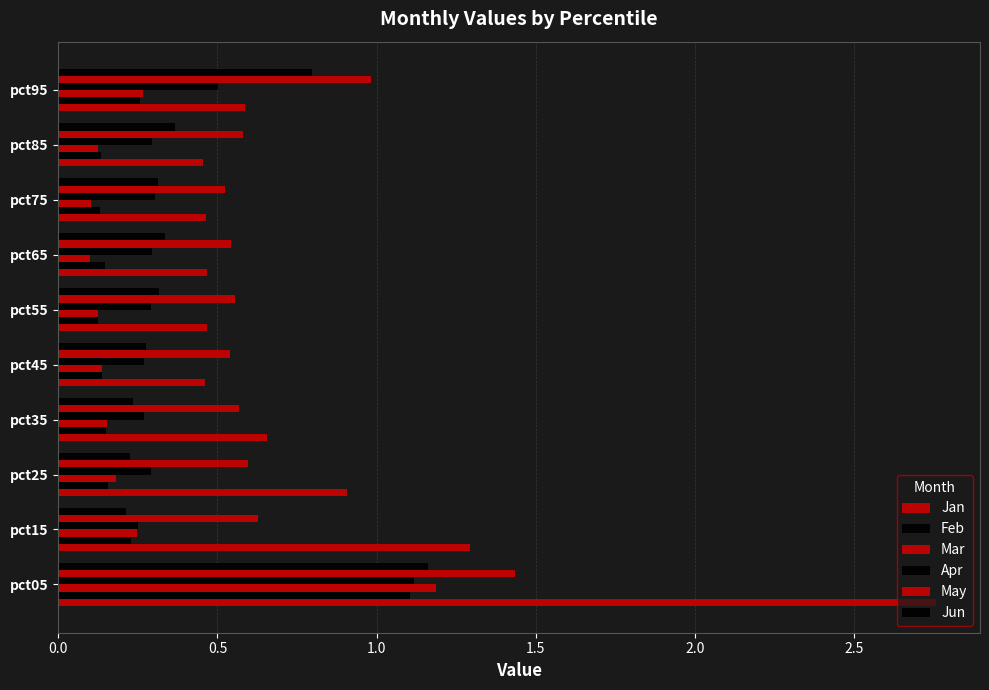

What is the difference between the maximum and second lowest values in the May series?

0.9